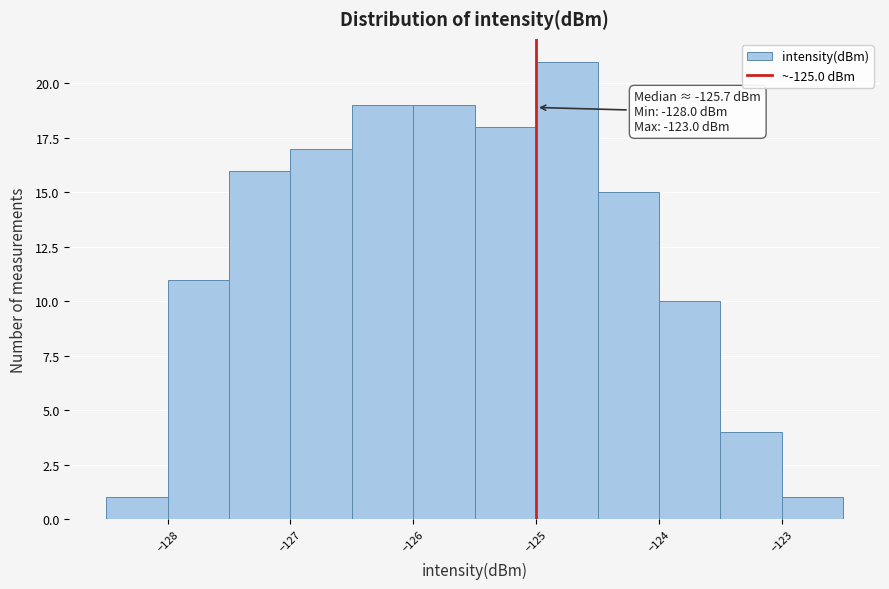

Which range on the x-axis has the tallest bar?

-125.0 to -124.5